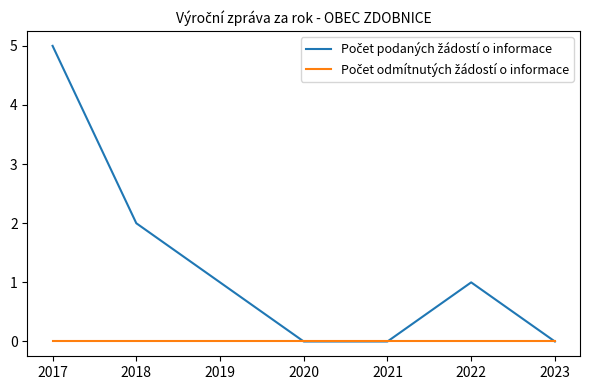

At which category is the sum across all series the highest?

2017